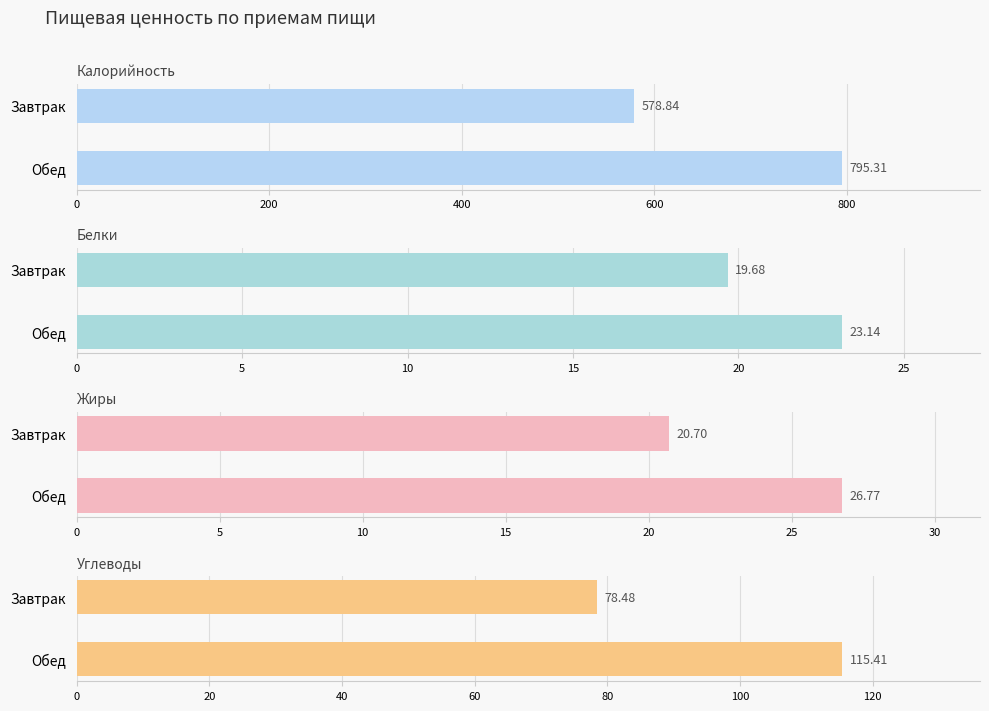

Rank the series by their maximum value, from lowest to highest.

Белки, Жиры, Углеводы, Калорийность